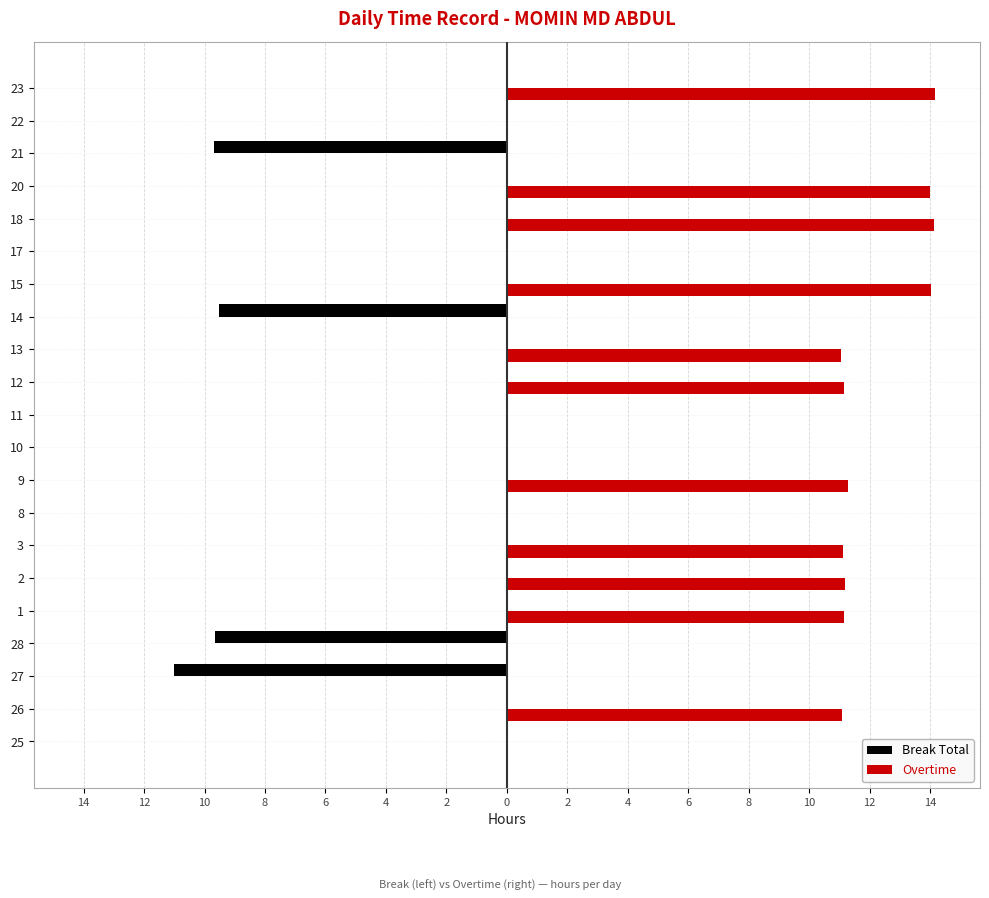

What is the value of the Break Total bar at the 19th from the left?

-9.7